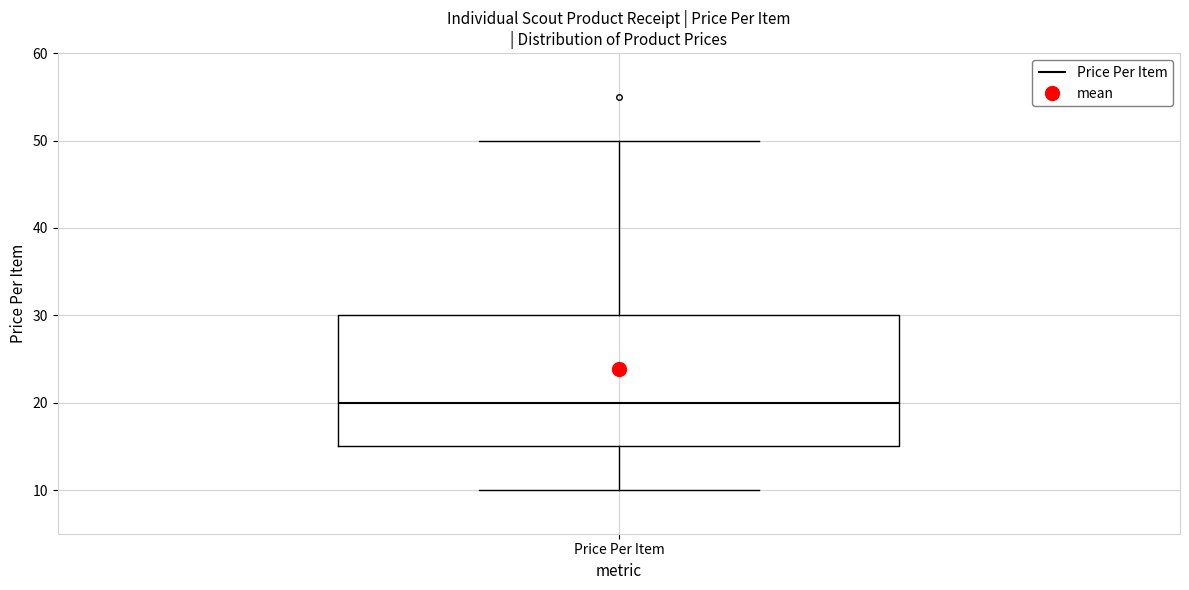

Transcribe this box plot: give where the median line is, the range the box spans, and where the two whiskers end, as read against the y-axis. The values are not printed on the chart, so give them approximately, as read against the axis.

median 20, box 15 to 30, whiskers 10 to 50